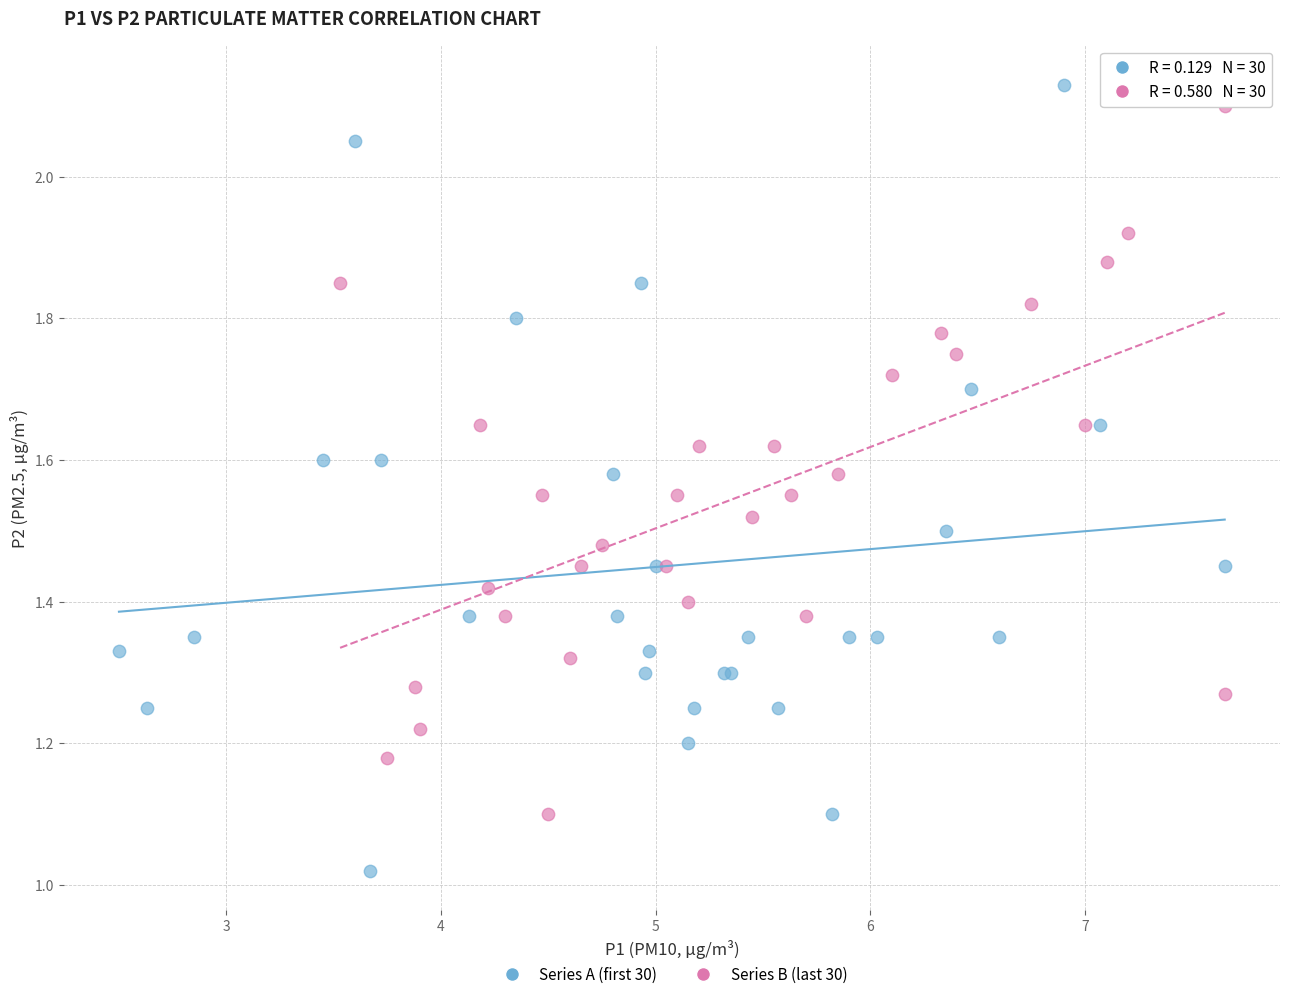

Which series contains the lowest Y value?

Series A (first 30)